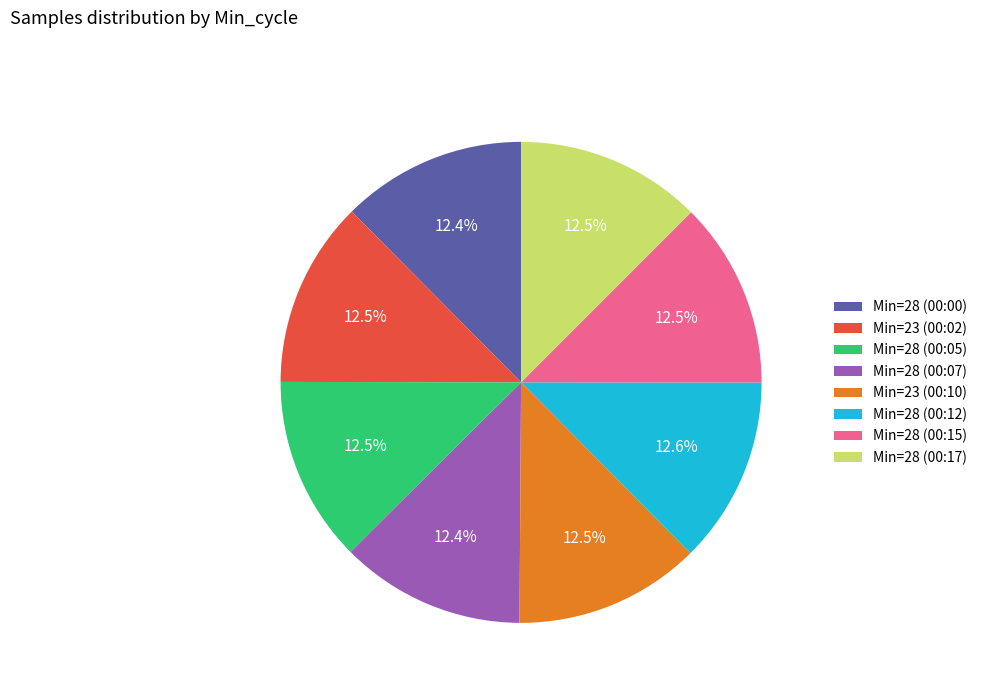

Count the number of slices in the pie.

8